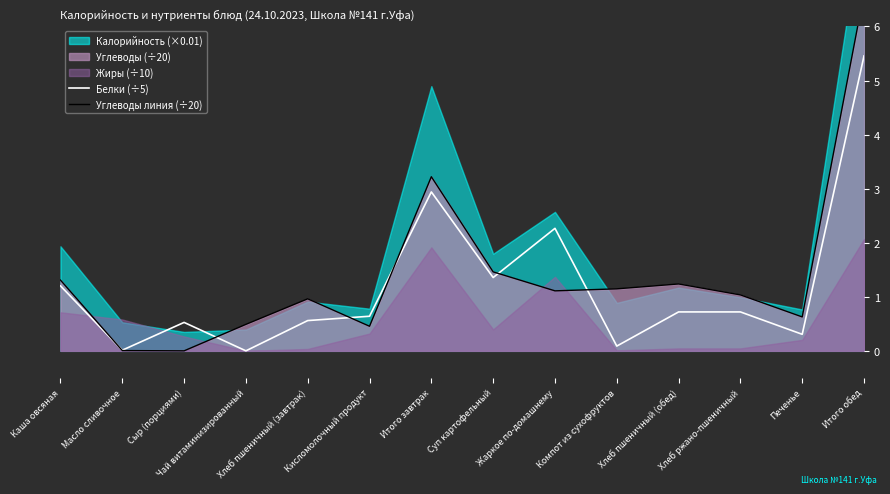

Between Итого завтрак and Суп картофельный, which is larger?

Итого завтрак